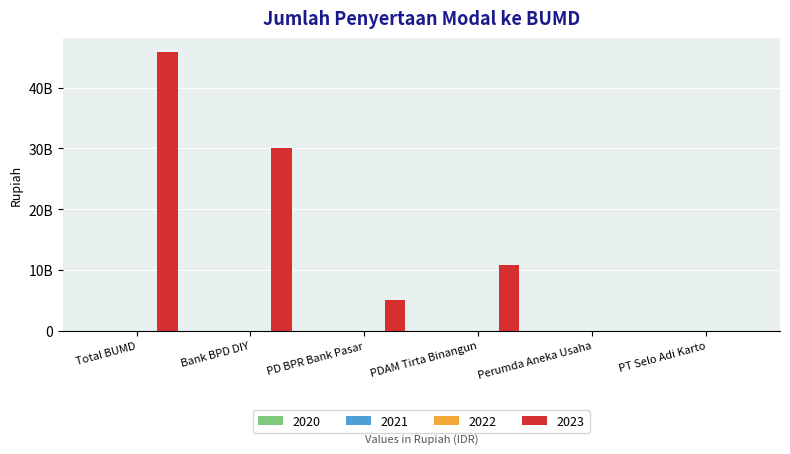

Are the bars horizontal?

No